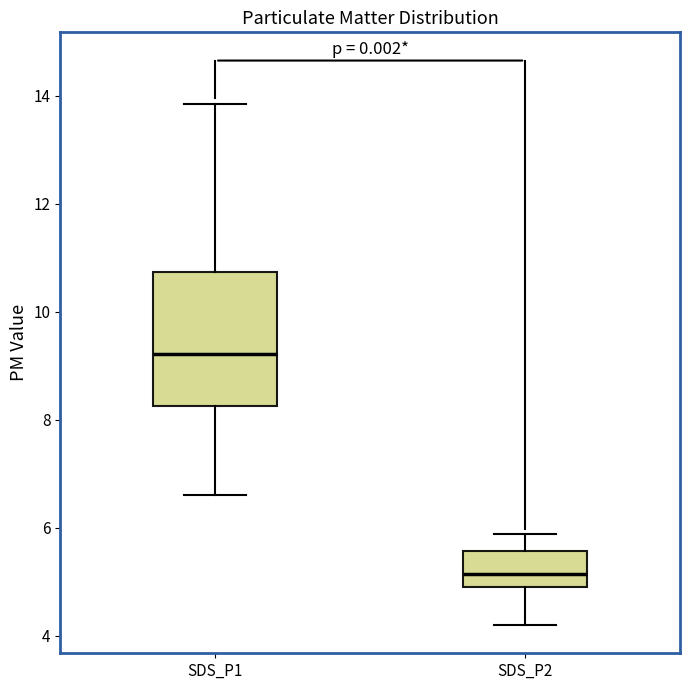

Which box is the tallest, from its lower edge to its upper edge?

SDS_P1